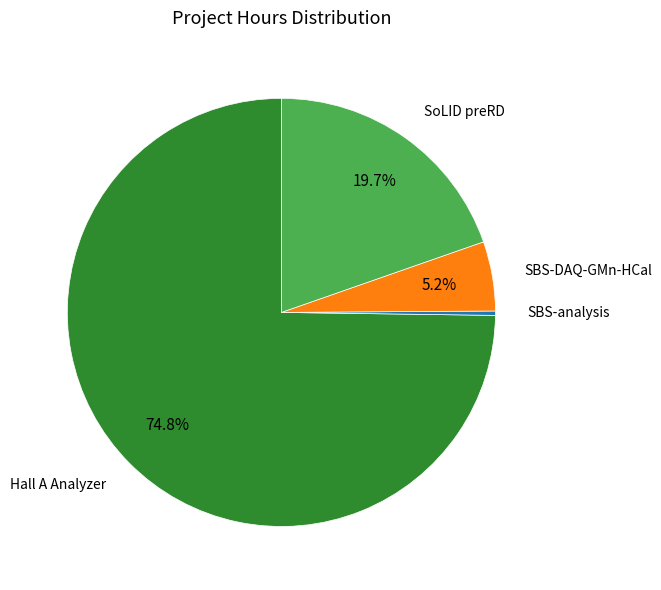

Is there any slice that represents more than half of the pie?

Yes